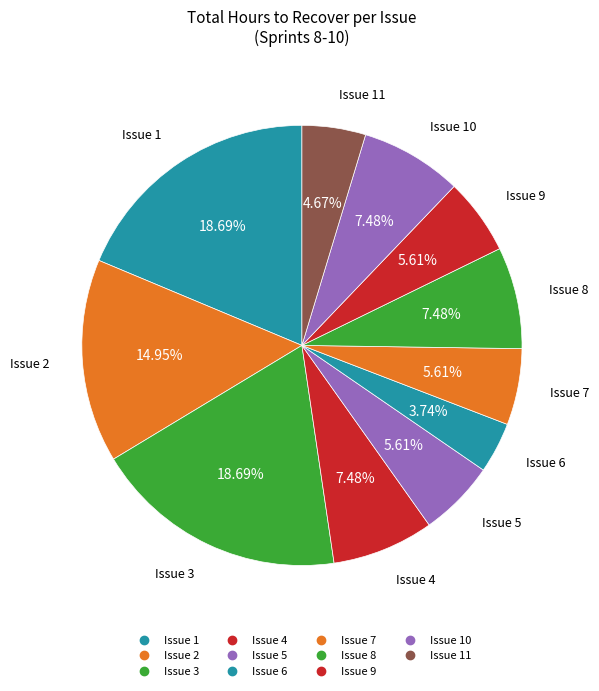

Rank the categories by value from lowest to highest.

6, 11, 5, 7, 9, 4, 8, 10, 2, 1, 3